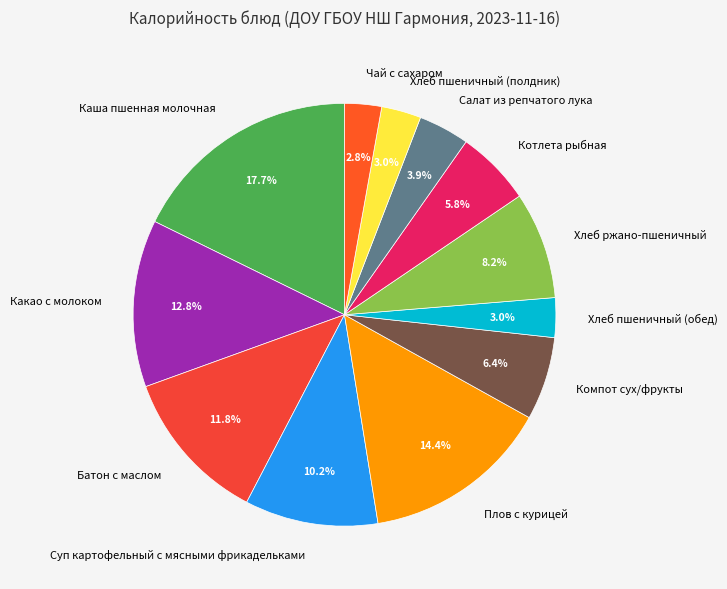

Which category has the biggest portion of the pie?

Каша пшенная молочная